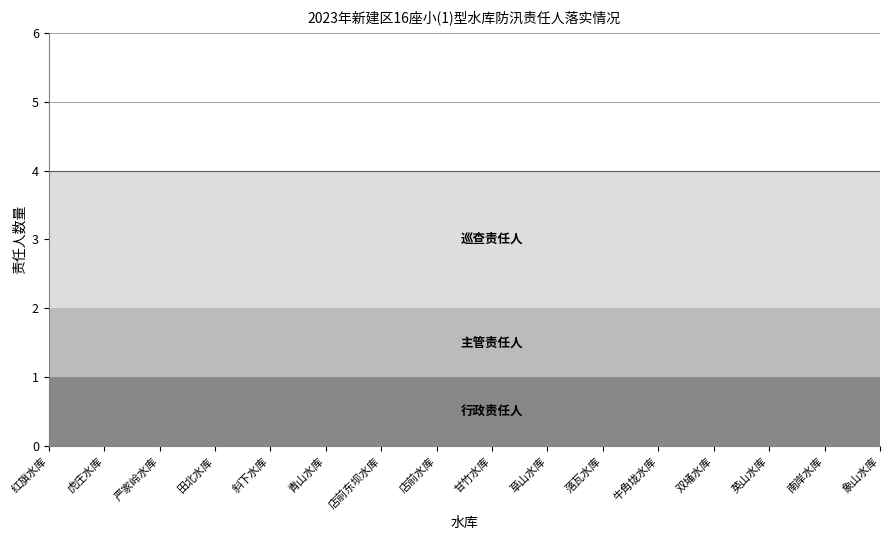

Does the chart have visible grid lines?

Yes